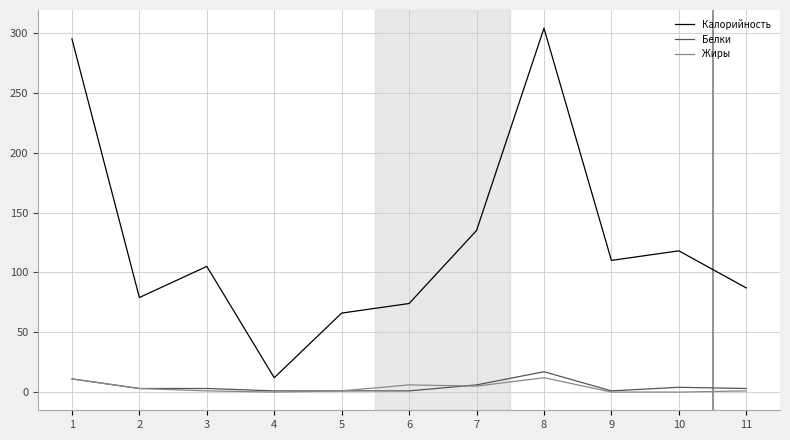

True or false: Калорийность and Жиры cross at least once.

False